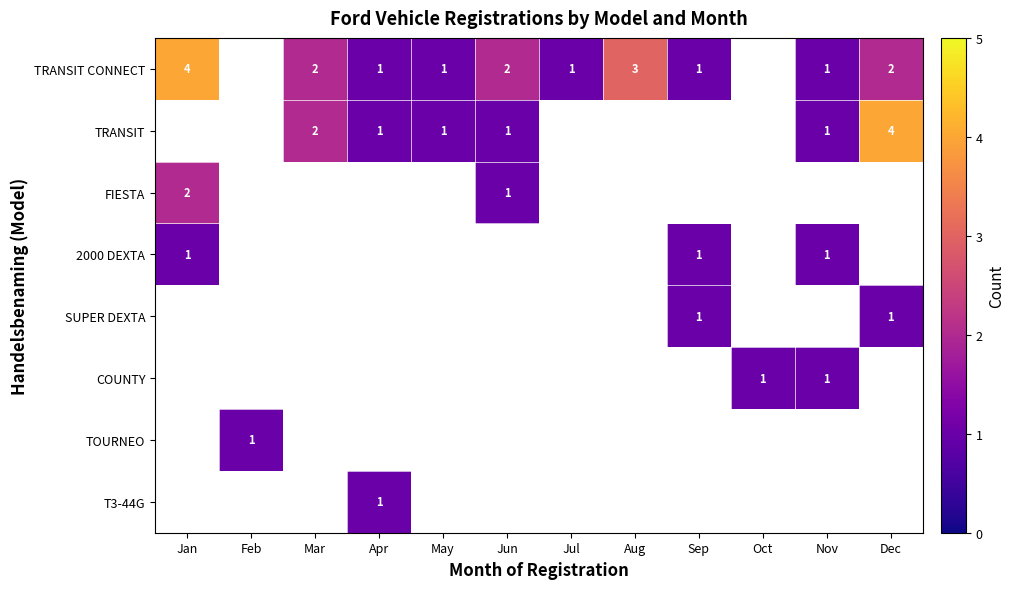

The value of TRANSIT CONNECT at May is 2. True or false?

False